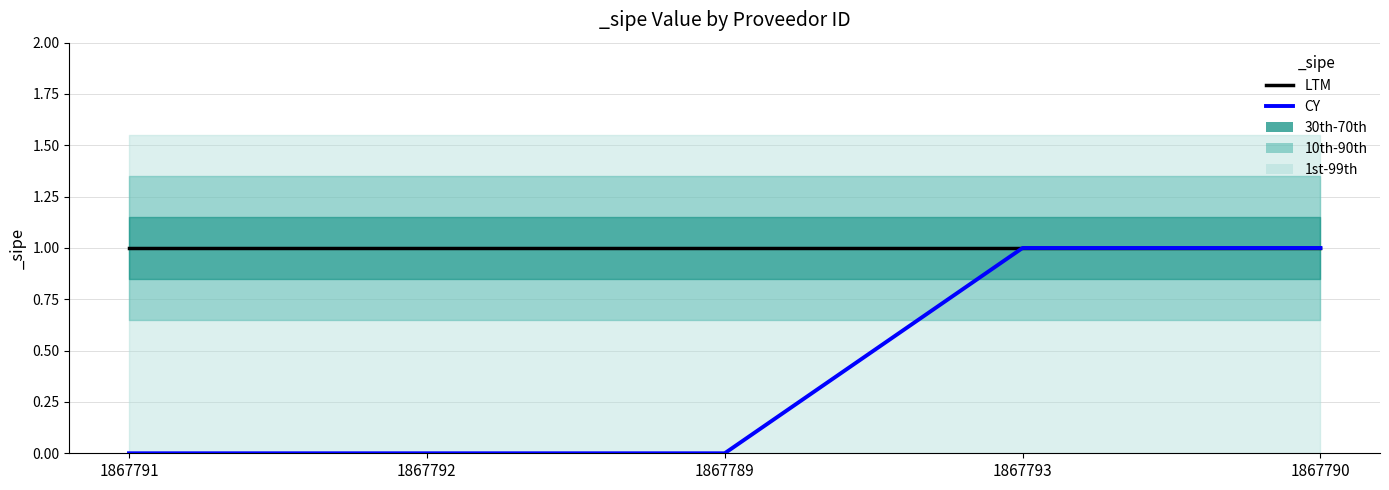

At how many categories does at least one series exceed 0?

5